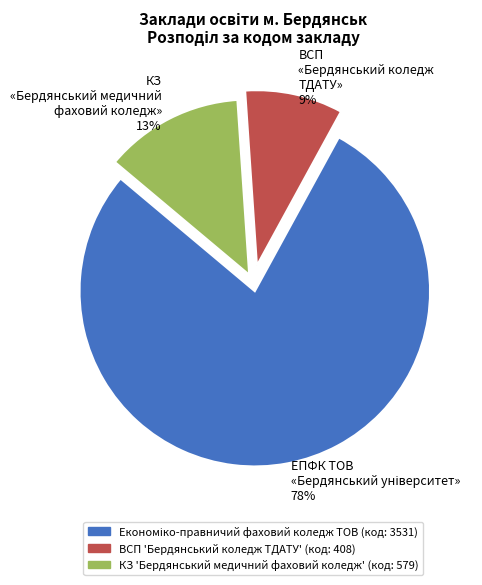

How many segments does this pie chart have?

3